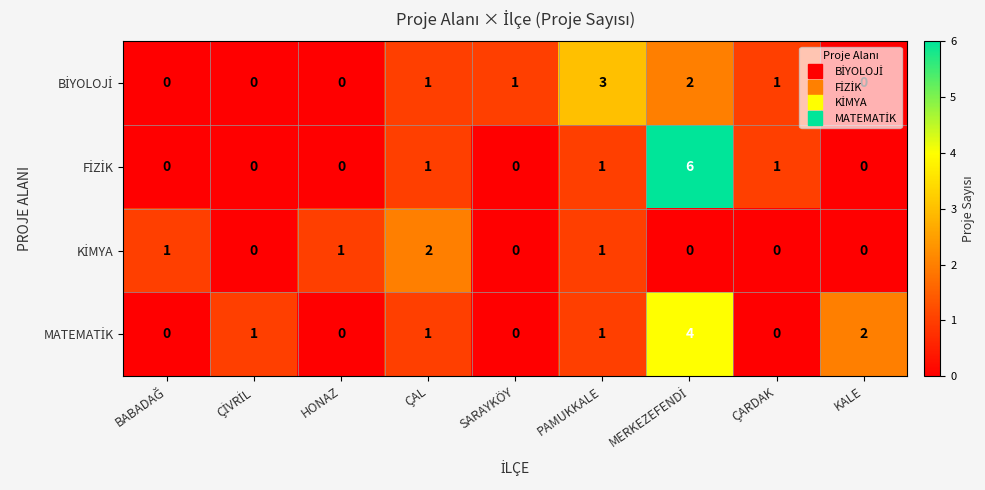

Count the number of data series in this chart.

4